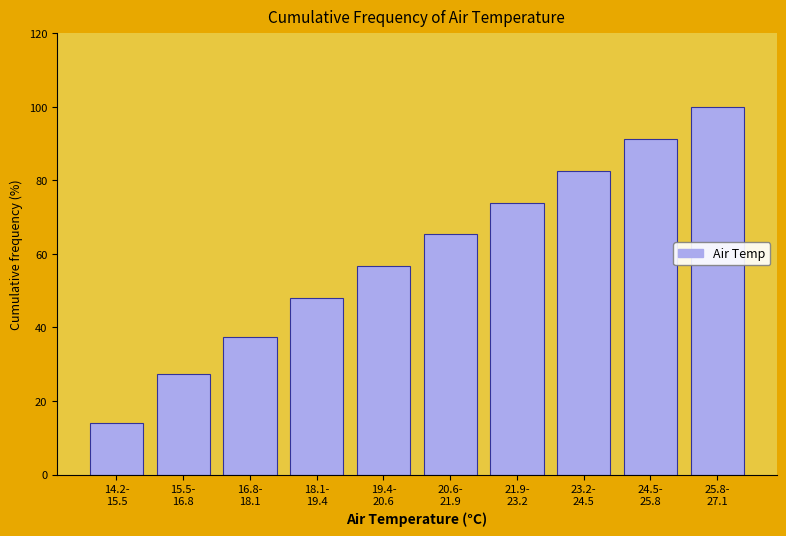

Reading left to right, what are all the values shown in this chart?

14.0	27.3	37.3	48.0	56.7	65.3	74.0	82.7	91.3	100.0